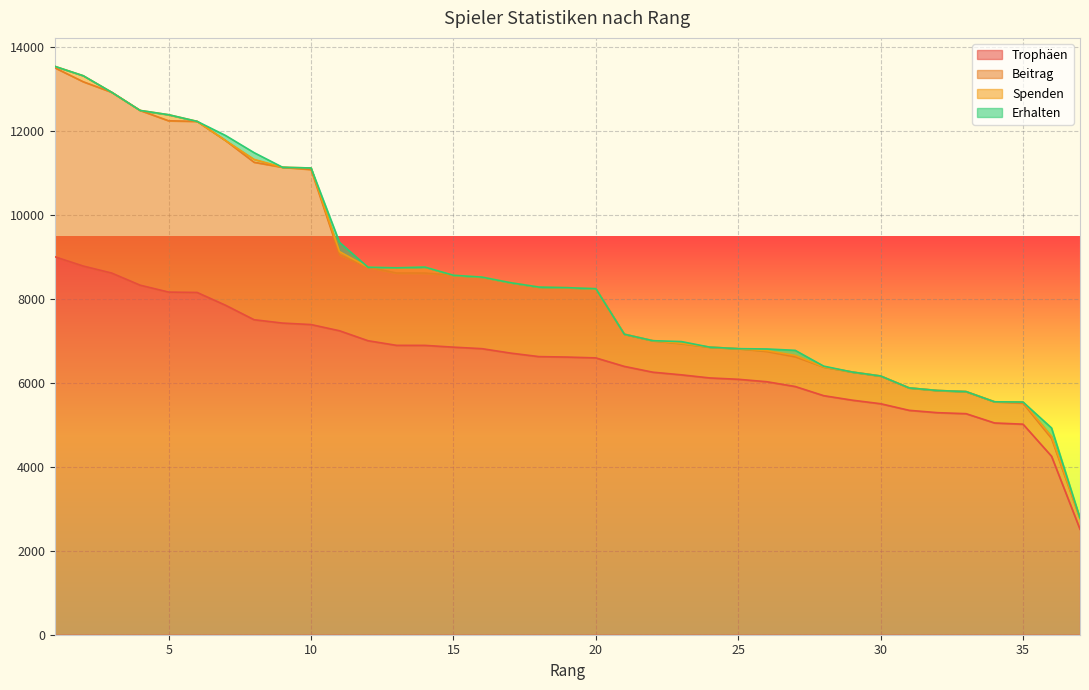

Reading left to right, extract all data points from this chart.

Trophäen: 9000	8778	8611	8322	8158	8149	7844	7500	7420	7385	7237	7000	6890	6889	6847	6811	6706	6622	6611	6591	6389	6251	6188	6114	6082	6024	5910	5692	5585	5500	5343	5287	5263	5042	5013	4250	2511
Beitrag: 4500	4389	4305	4161	4079	4074	3922	3750	3710	3692	1809	1750	1722	1722	1711	1702	1676	1655	1652	1647	766	750	742	733	729	722	709	683	670	660	534	528	526	504	501	425	251
Spenden: 34	143	0	0	144	0	0	68	0	36	76	0	124	143	0	2	0	0	0	0	0	0	10	0	0	18	32	0	0	0	0	0	0	0	26	48	16
Erhalten: 0	0	0	0	0	0	120	160	0	0	220	0	0	0	0	0	0	0	0	0	0	0	40	0	0	40	120	20	0	0	0	0	0	0	0	200	0